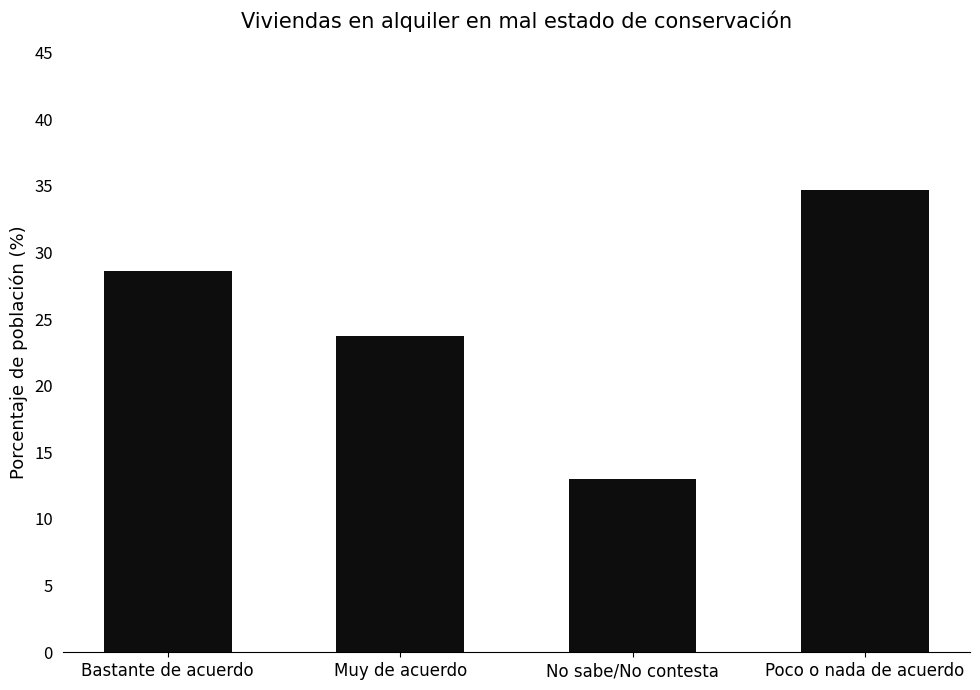

Reading right to left, list all the values displayed in this chart.

34.7	13.0	23.8	28.6